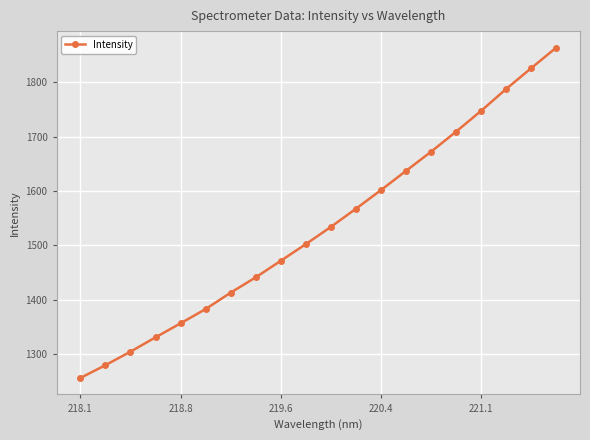

What is the average value?

1534.0